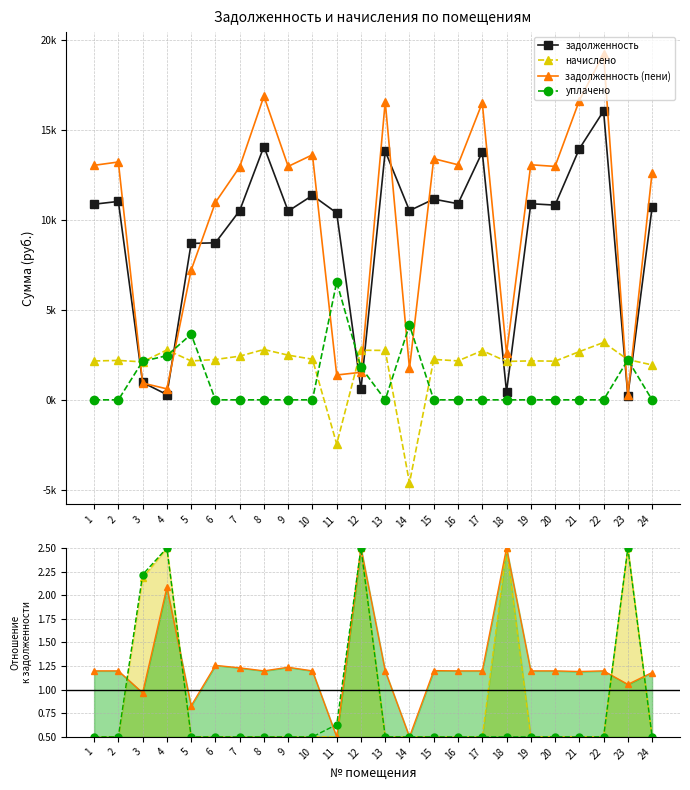

True or false: начислено and задолженность intersect in this chart.

False